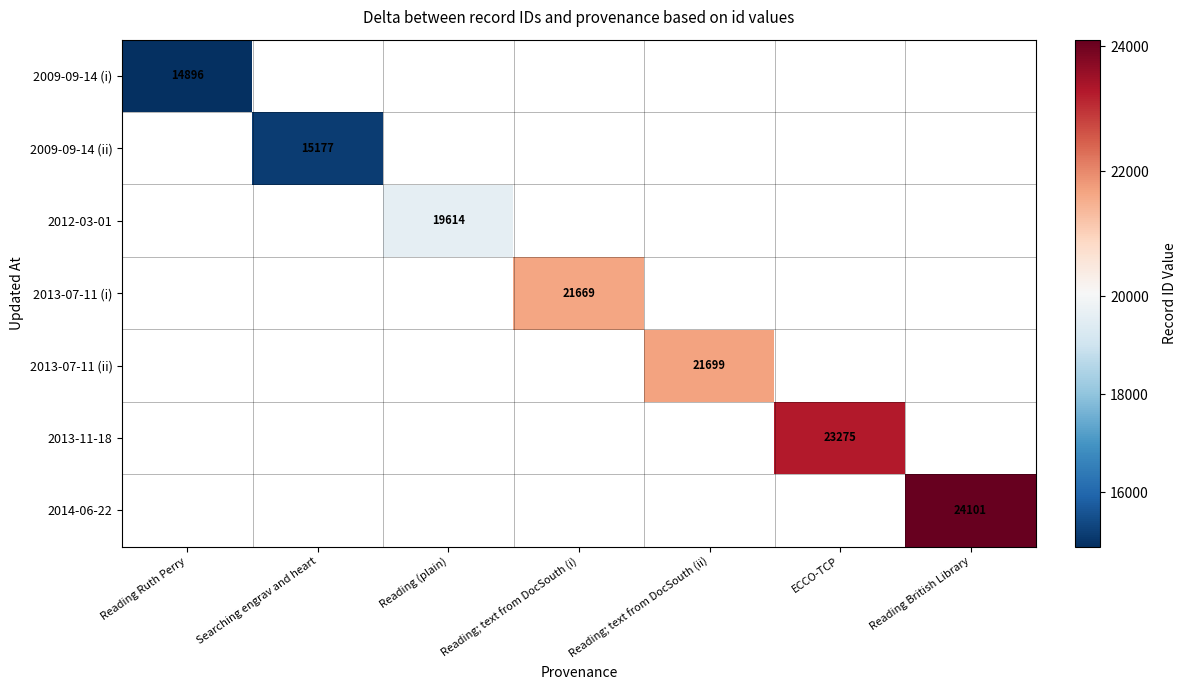

True or false: 2013-11-18 has a value of 41772 at ECCO-TCP.

False